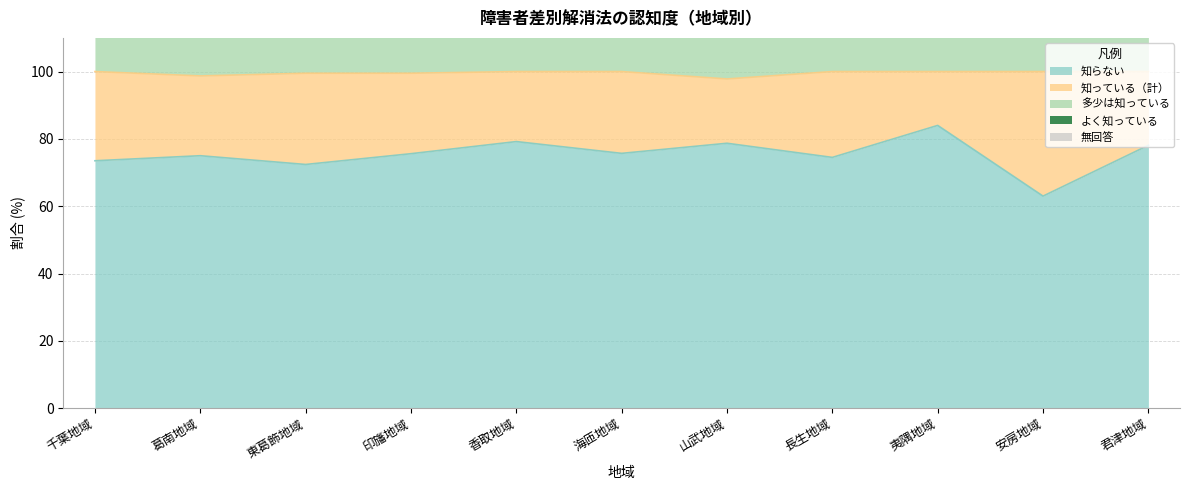

What position from the left is 夷隅地域?

9